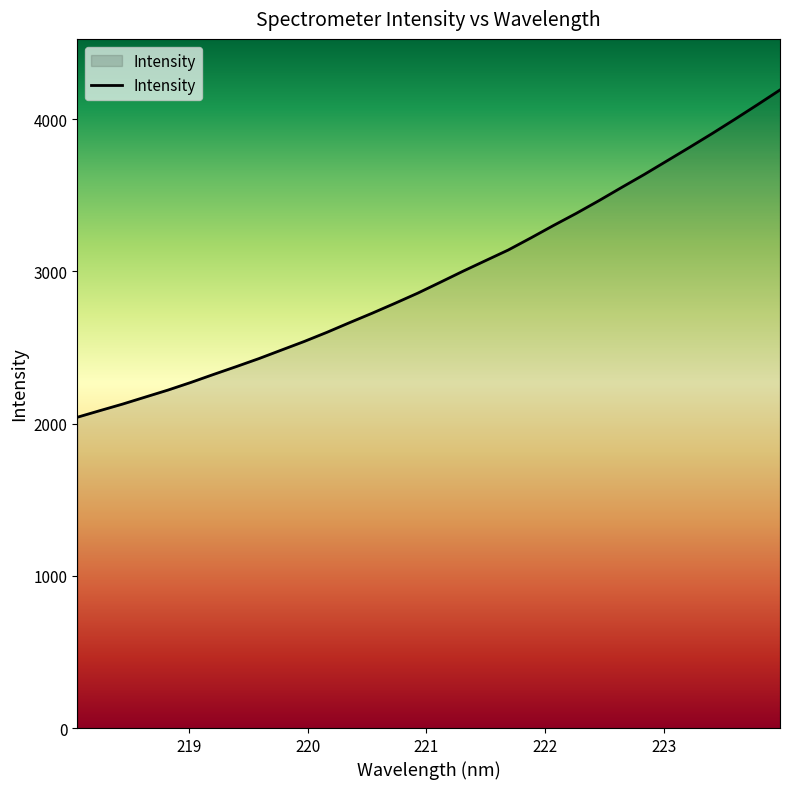

What is the difference between the maximum and minimum values?

2150.8